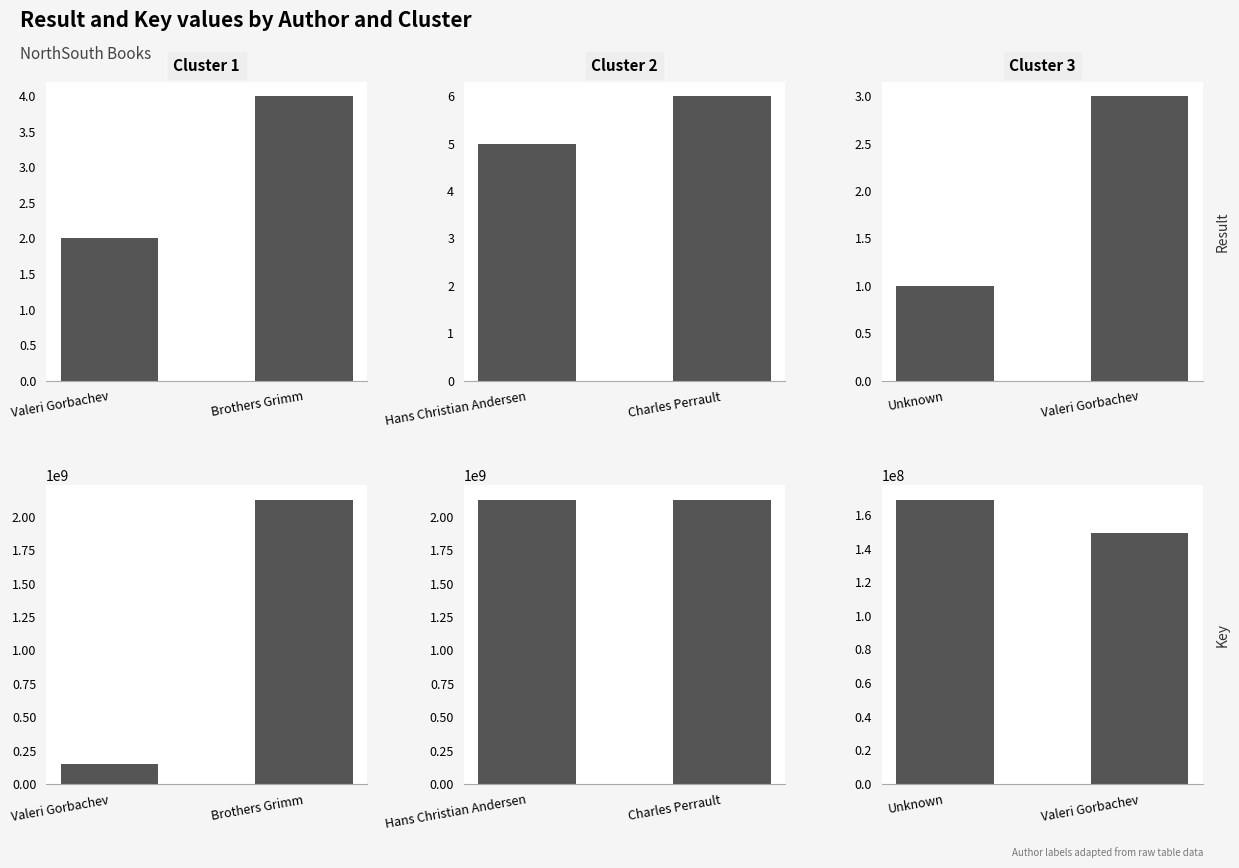

What are all the series names shown in the legend?

Result - Cluster 1, Result - Cluster 2, Result - Cluster 3, Key - Cluster 1, Key - Cluster 2, Key - Cluster 3